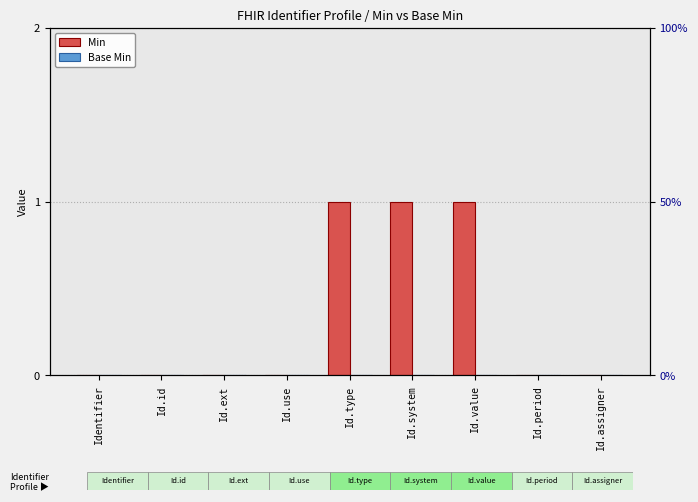

What is the label of the 5th bar from the left?

Id.type